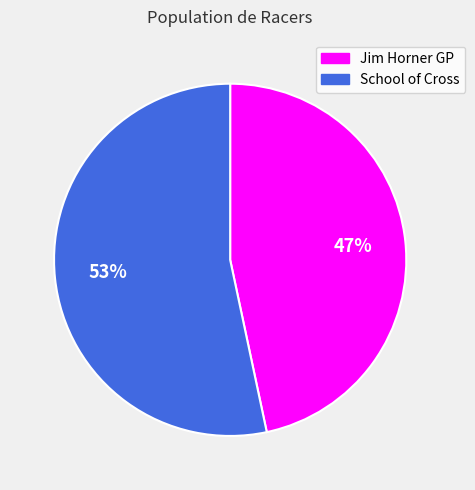

Approximately how many times larger is the value at School of Cross compared to Jim Horner GP?

1.1